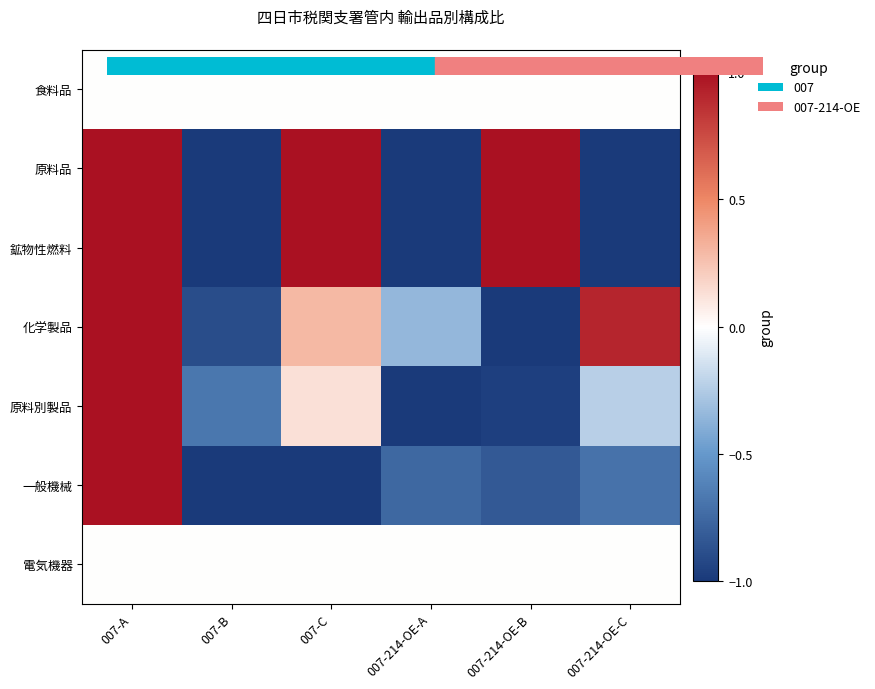

At how many categories does at least one series exceed 0?

4